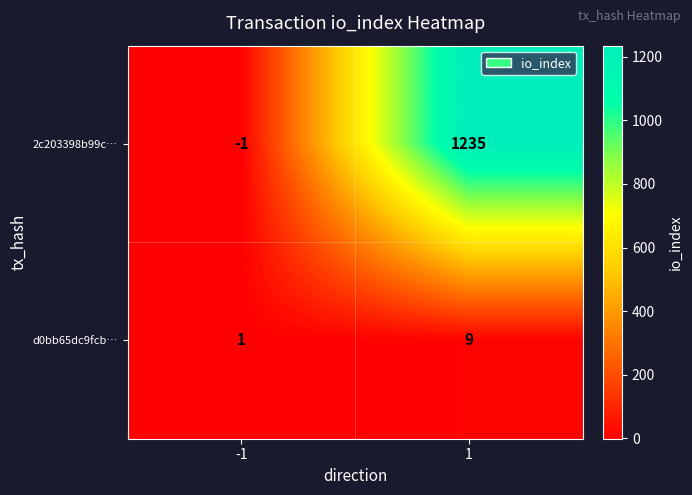

Which series has the largest range (max minus min)?

2c203398b99c…